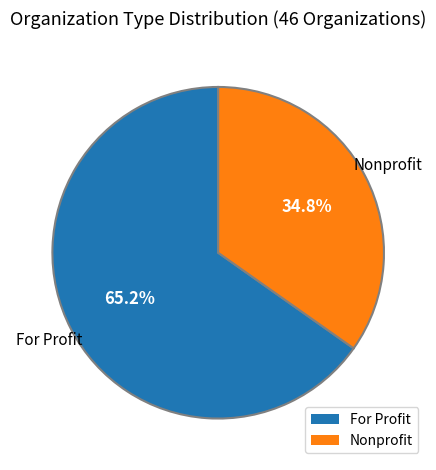

Which category accounts for the majority?

For Profit